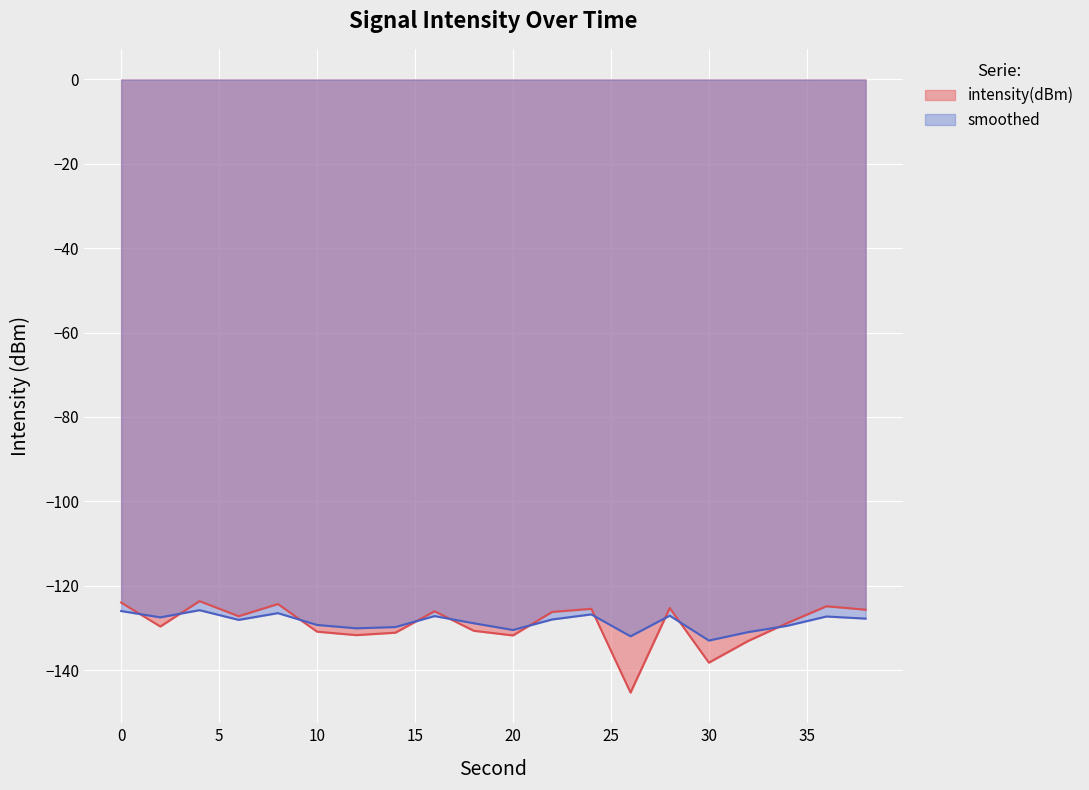

Which series has the largest range (max minus min)?

intensity(dBm)